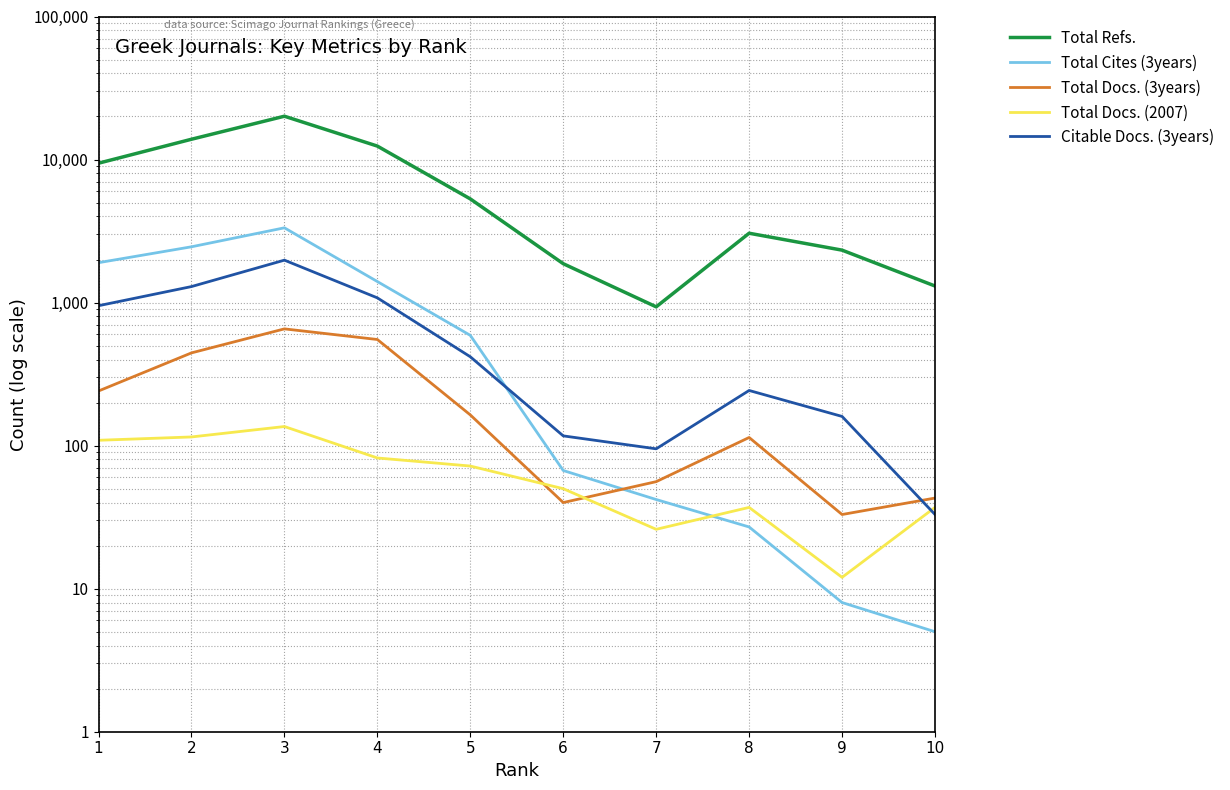

At which label is Total Cites (3years) closest to 1668?

1